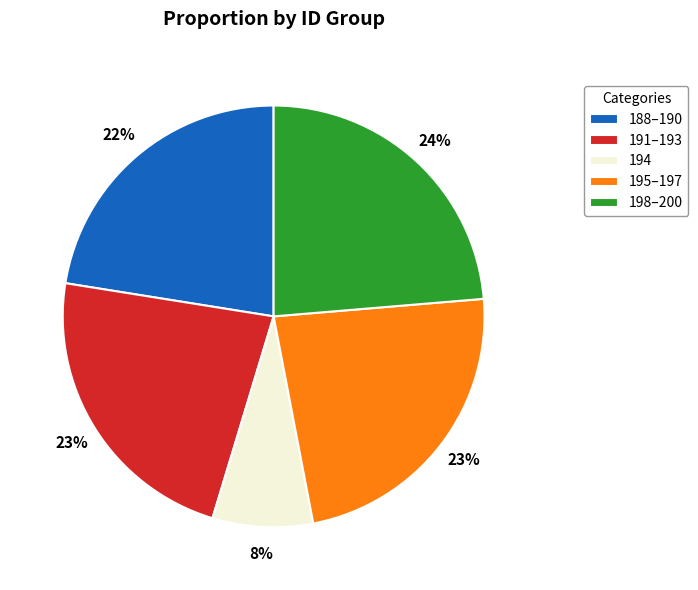

To the nearest percent, what is the average slice percentage?

20%